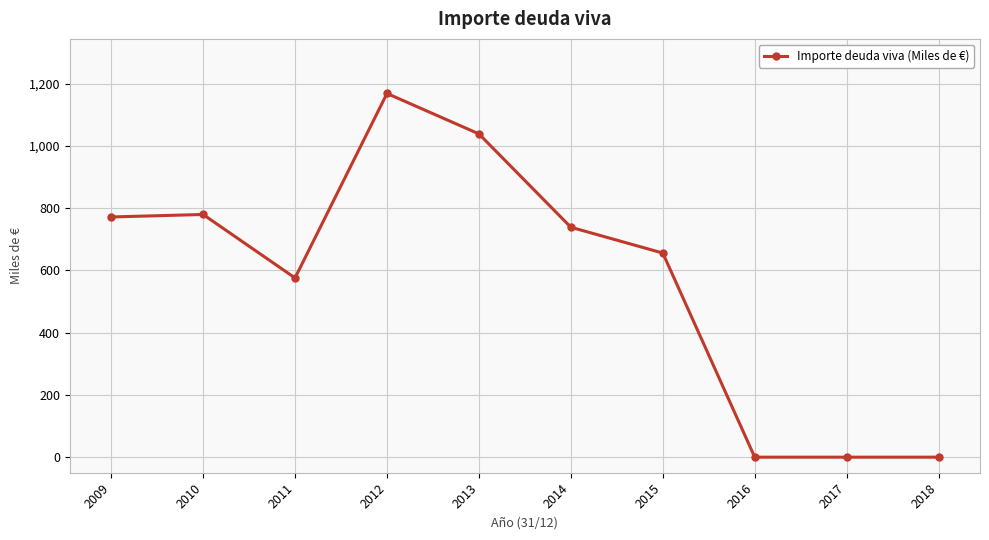

What is the average value?

573